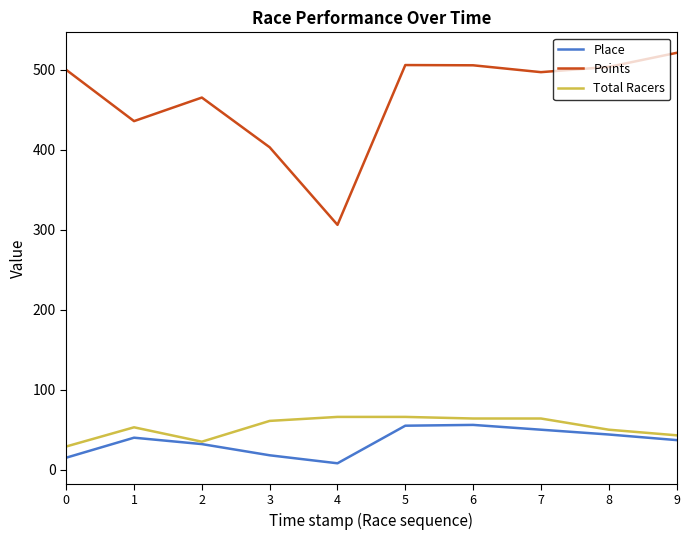

True or false: Place and Points cross at least once.

False